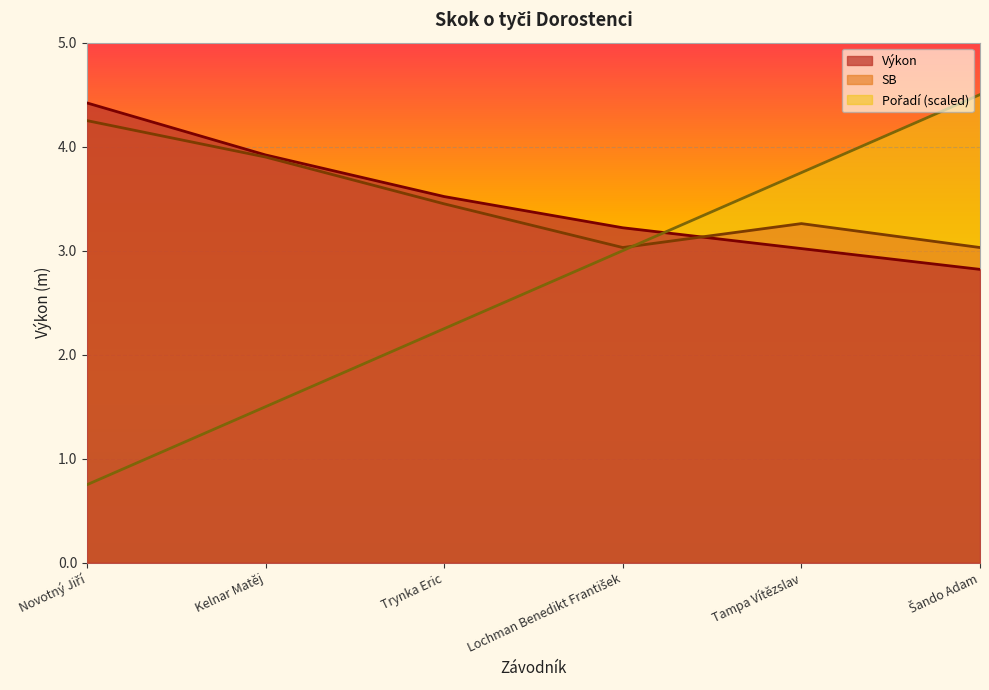

True or false: Pořadí has a value of 0.3 at Novotný Jiří.

False